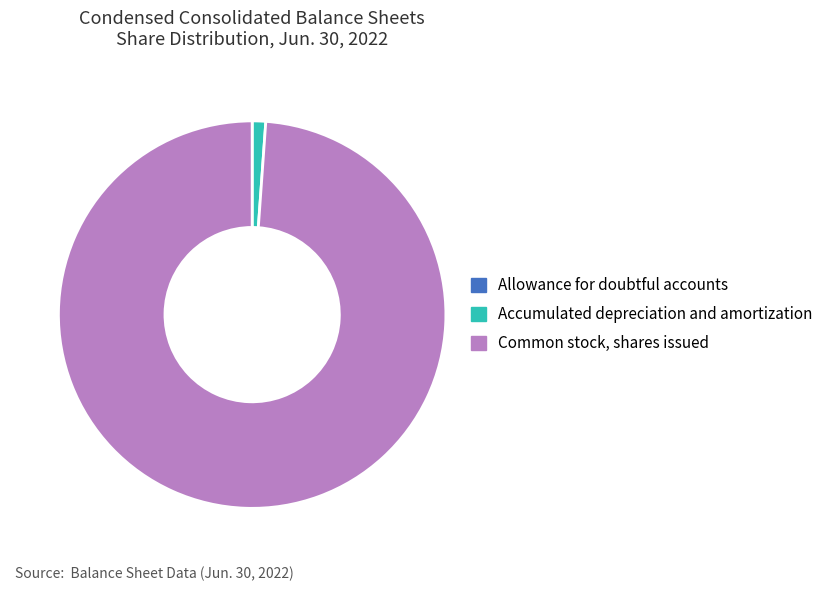

The Accumulated depreciation and amortization slice represents 1% of the pie. True or false?

True